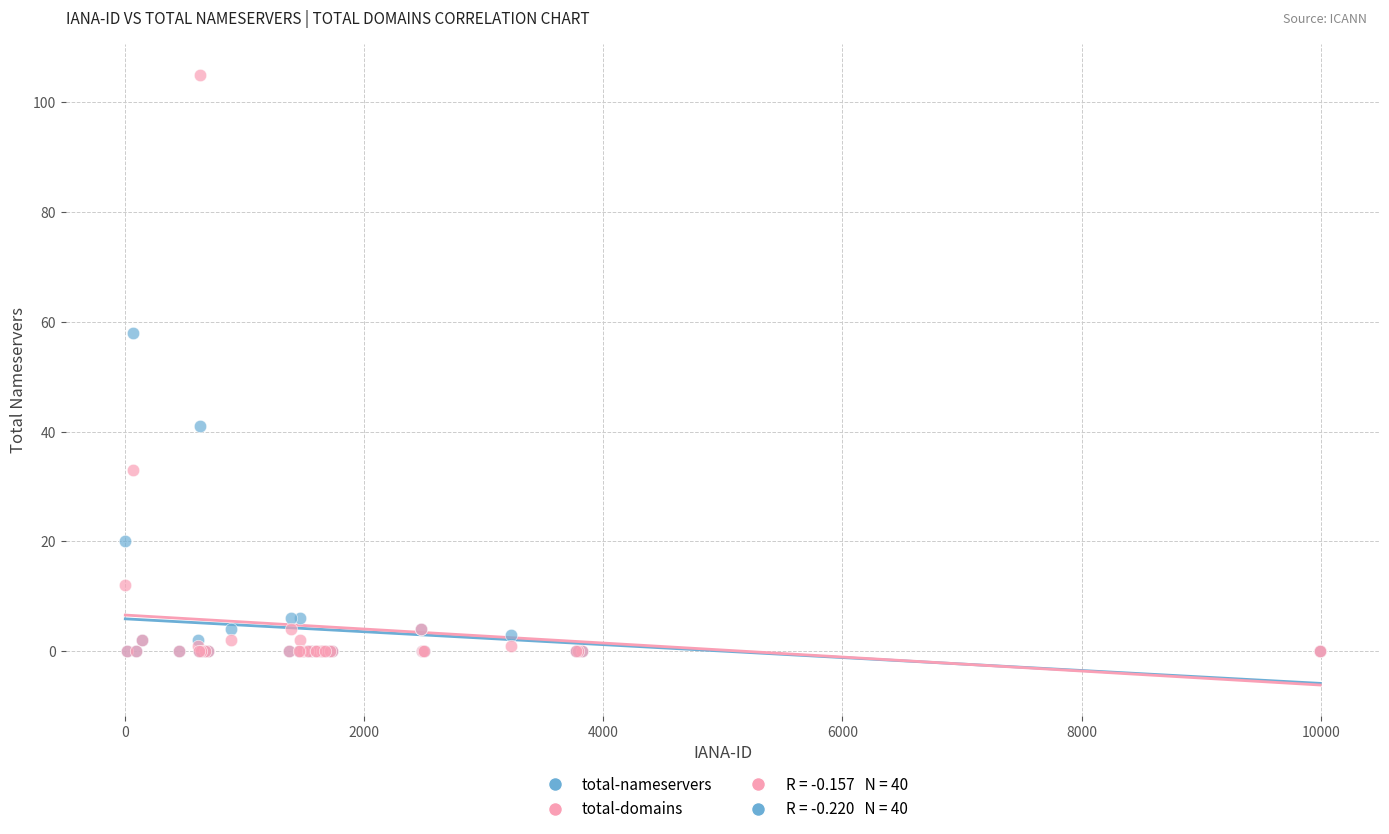

In the total-domains series, what Y value is closest to 52?

33